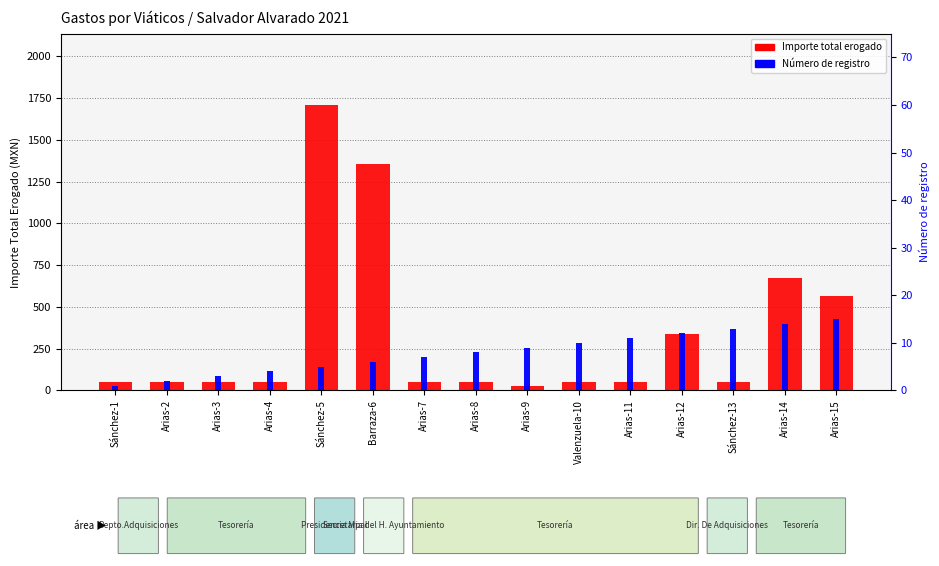

Which label corresponds to the largest value in the chart?

Sánchez-5